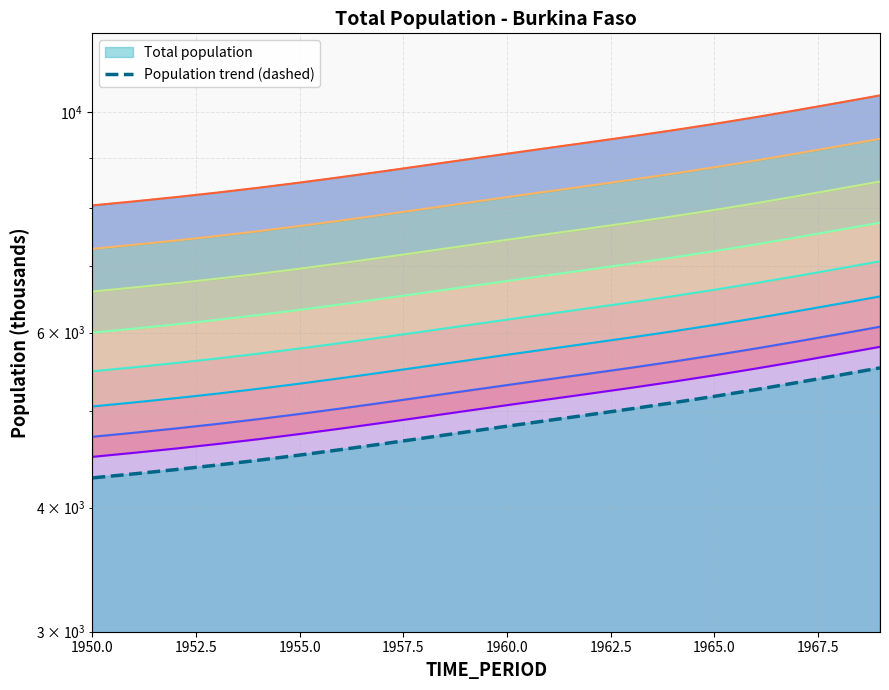

Reading left to right, list all the values displayed in this chart.

4284.5	4324.5	4367.1	4413.2	4463.2	4517.2	4574.9	4636.0	4699.3	4764.1	4829.3	4894.6	4960.3	5027.8	5098.9	5174.9	5256.4	5343.0	5434.0	5528.2